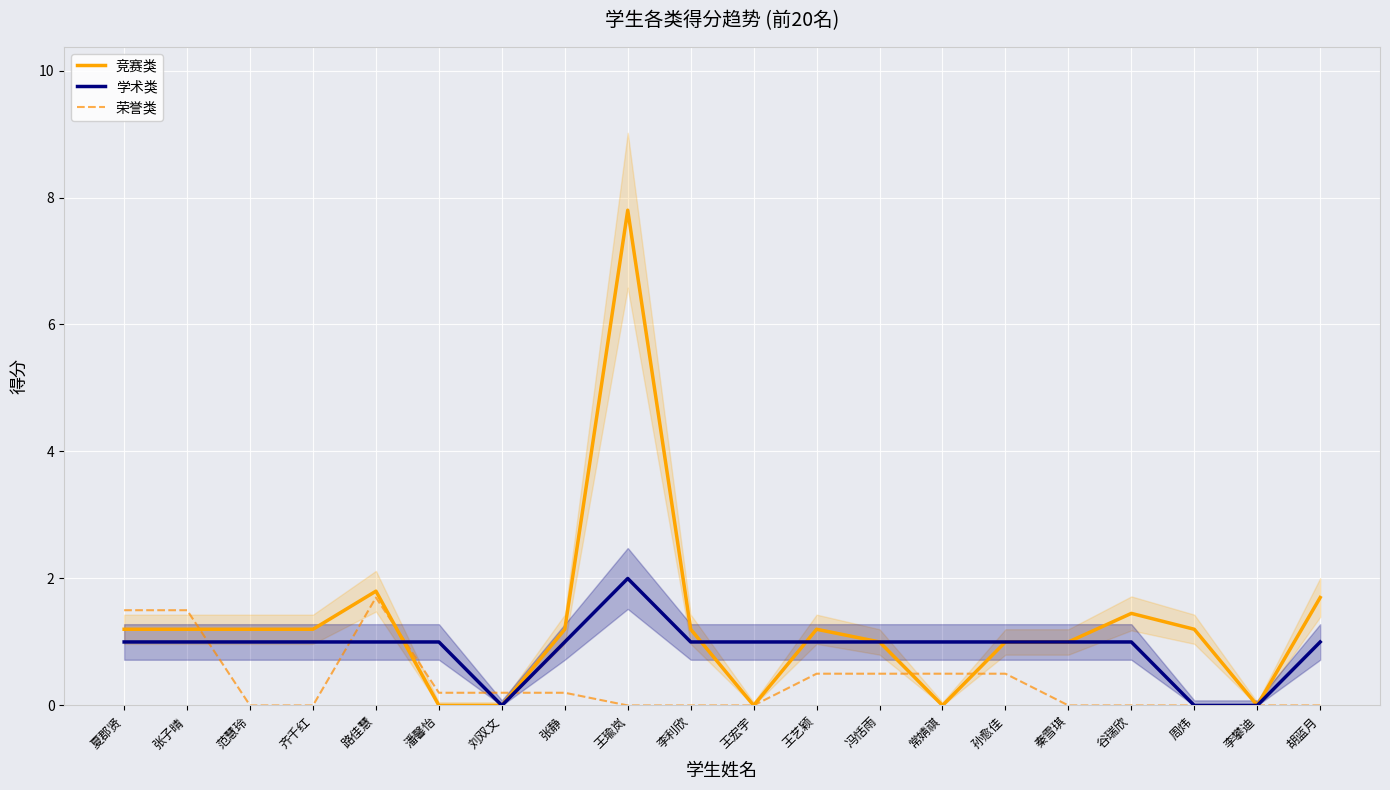

What are all the series names shown in the legend?

竞赛类, 学术类, 荣誉类